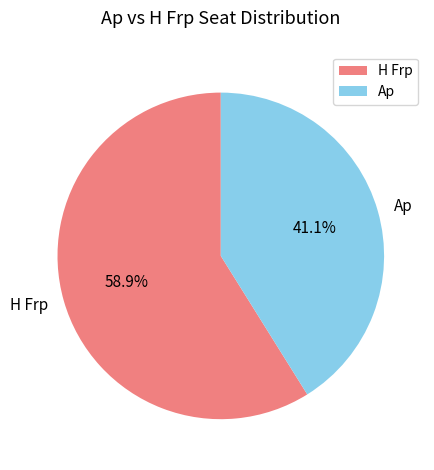

Which has a higher value, H Frp or Ap?

H Frp